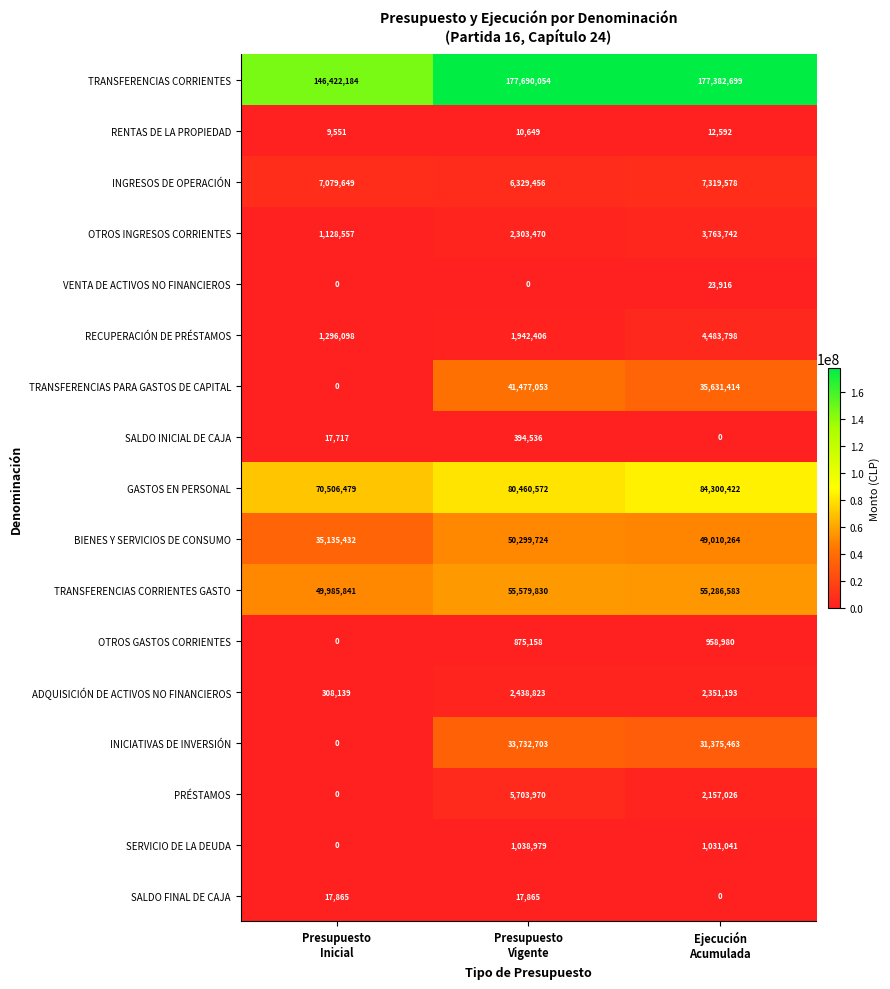

Which series has the largest total across all categories?

TRANSFERENCIAS CORRIENTES